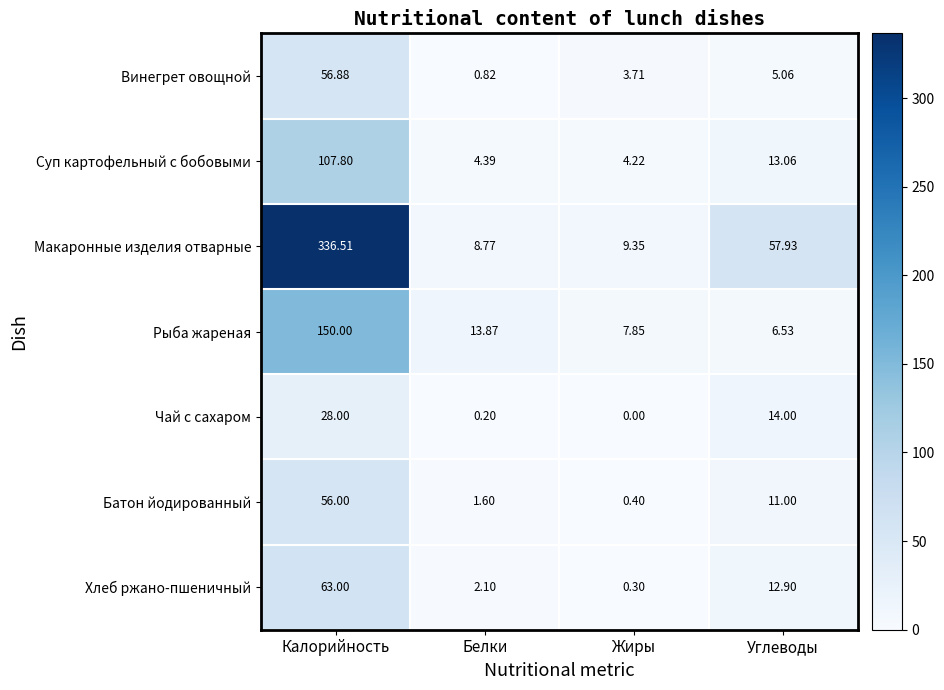

Which category has the highest value across all series?

Калорийность